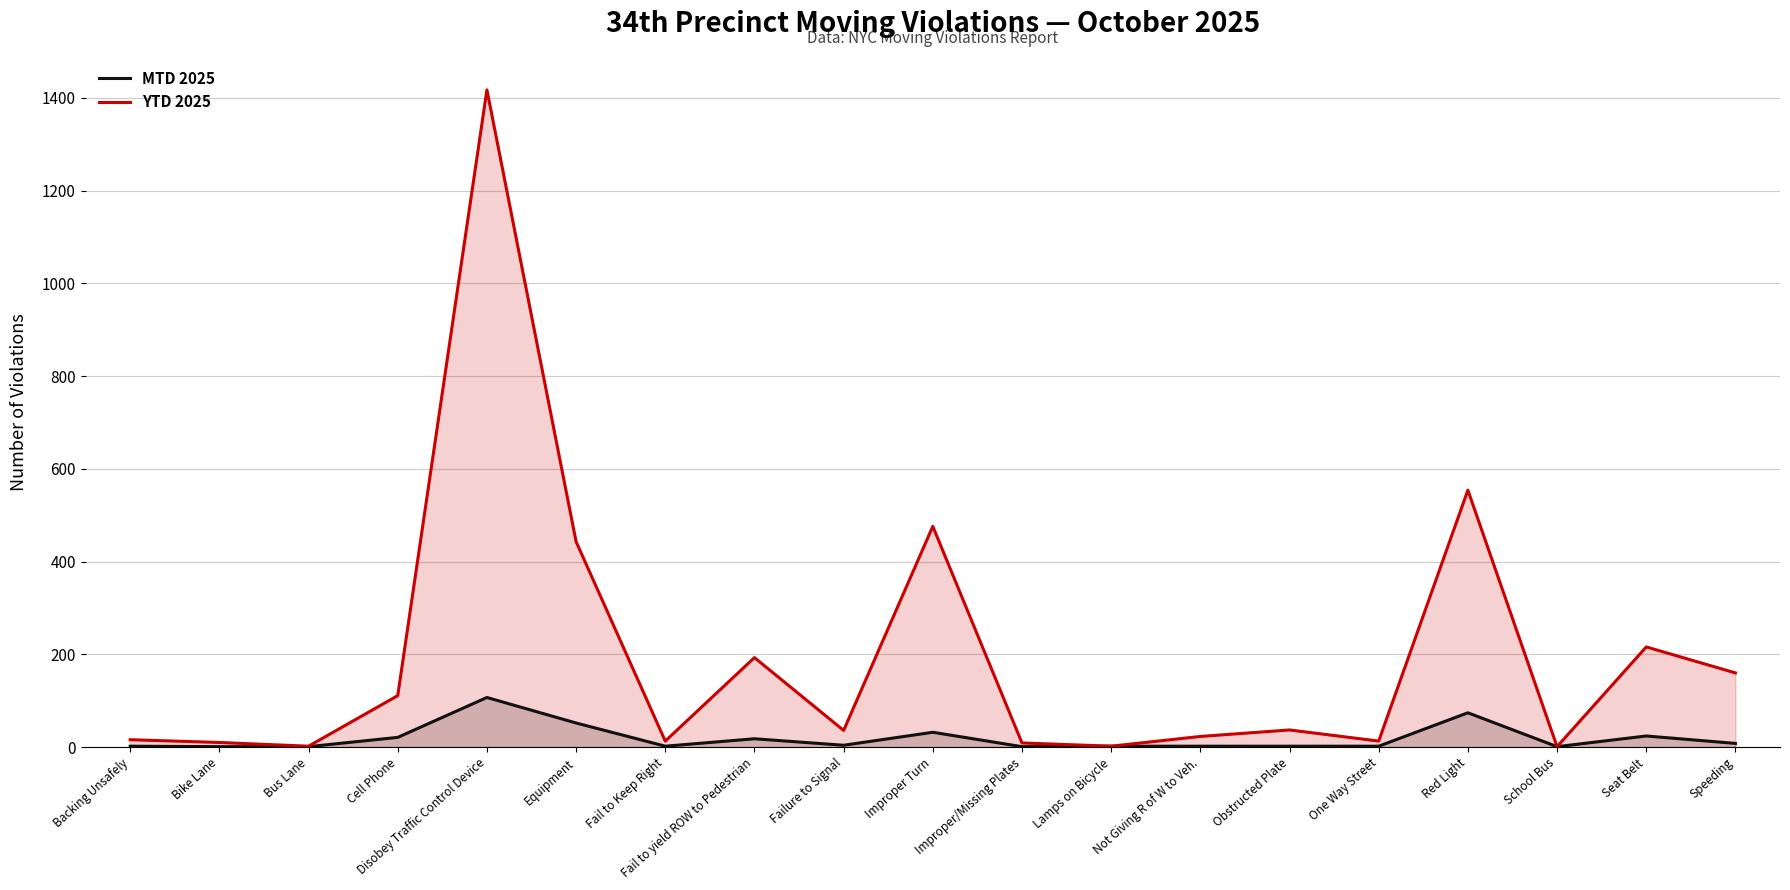

What is the average value of the YTD 2025 series?

196